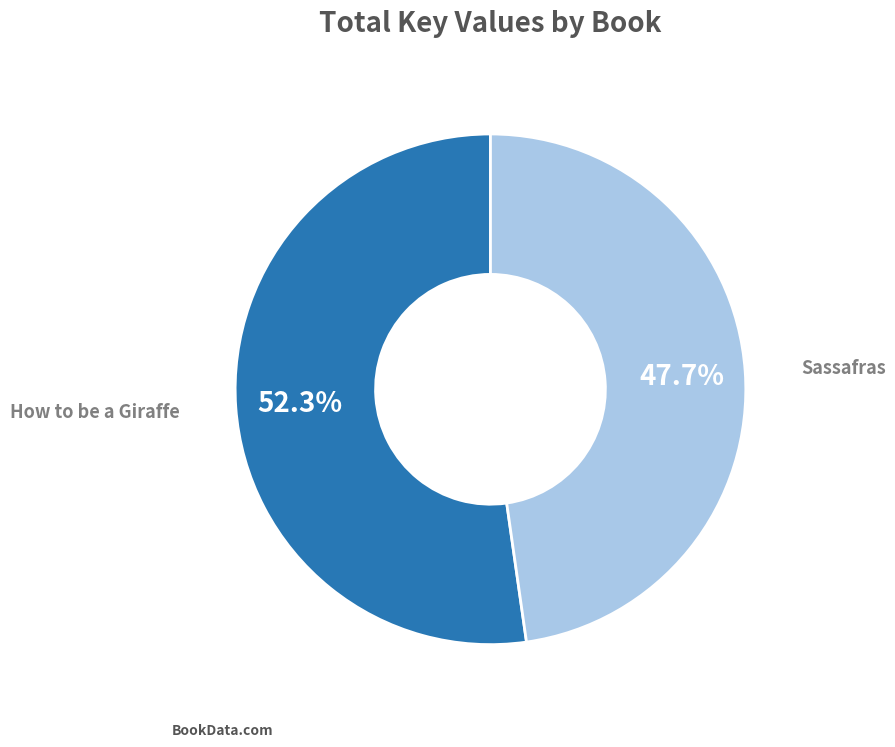

To the nearest percent, what percentage of the pie is Sassafras?

48%